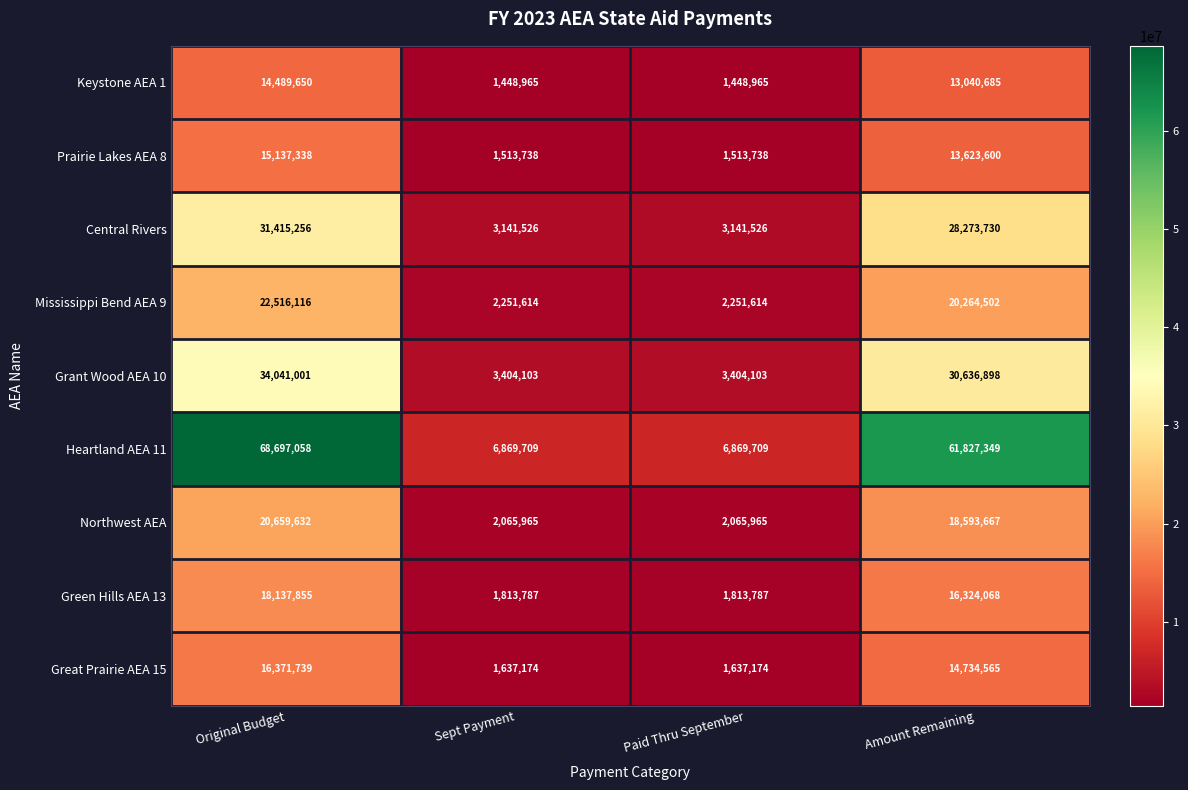

Where does the Keystone AEA 1 series first go above 13040685?

Original Budget